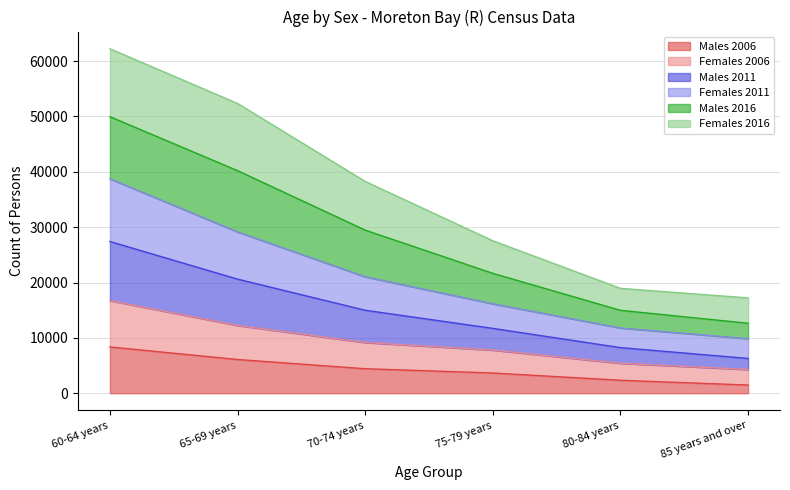

What is the label of the 3rd point from the right?

75-79 years